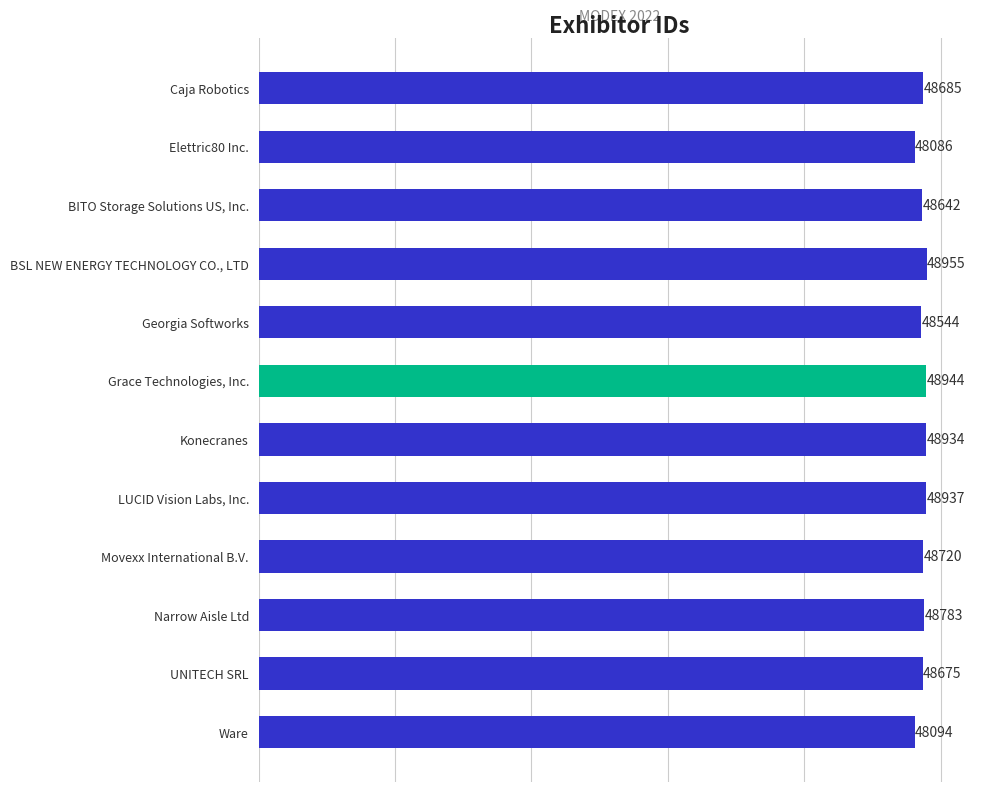

What is the smallest value displayed?

48086